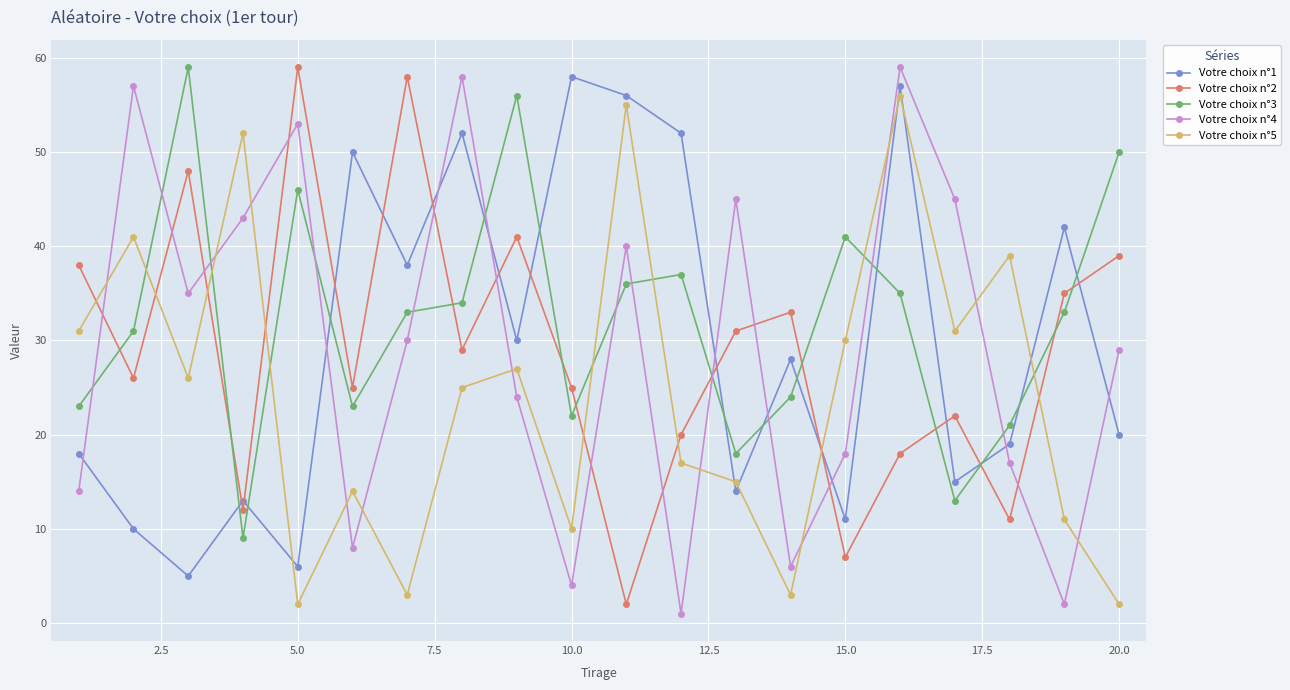

True or false: Votre choix n°1 and Votre choix n°4 cross at least once.

True